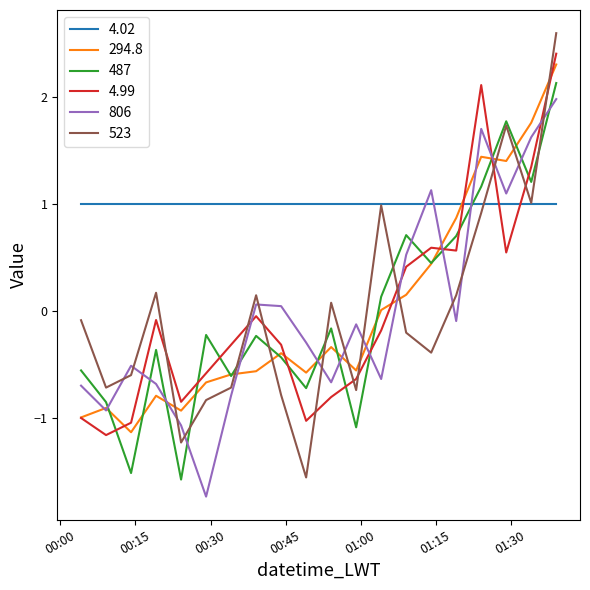

Which series has the largest total across all categories?

4.02